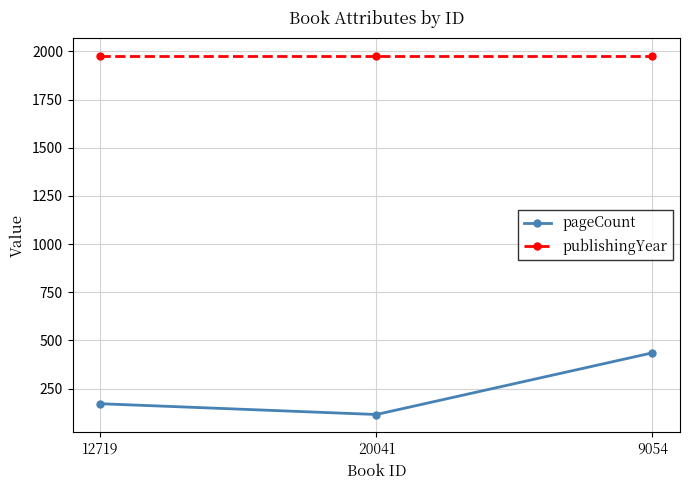

What is the sum of the publishingYear values at 20041 and 12719?

3954